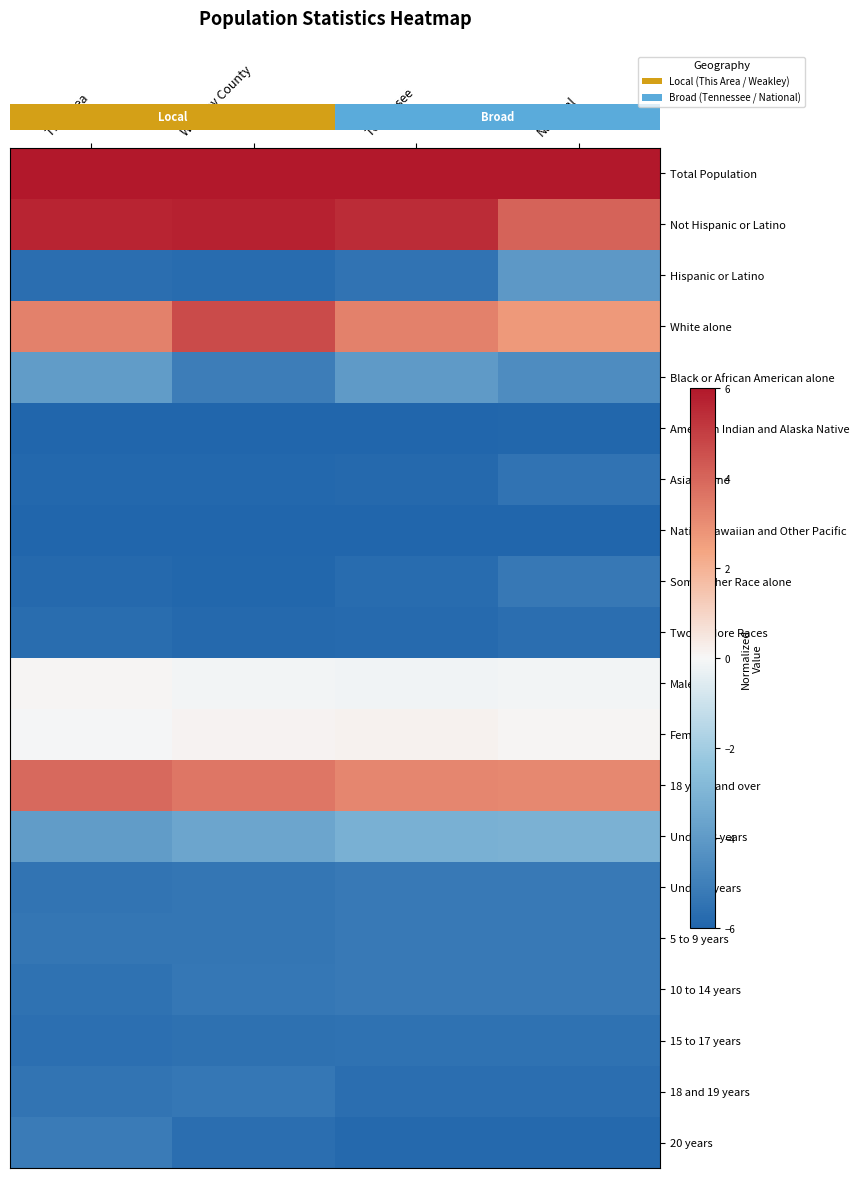

Which series has the largest total across all categories?

Total Population